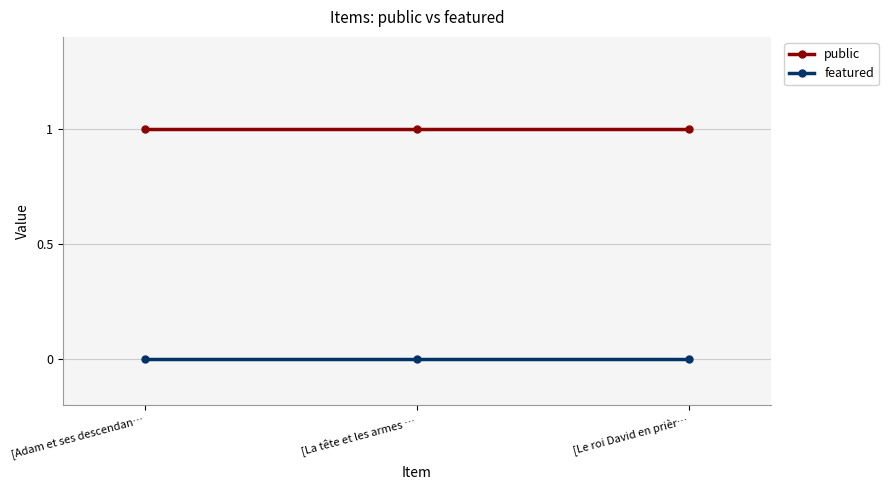

List the series in order of their peak value, lowest first.

featured, public